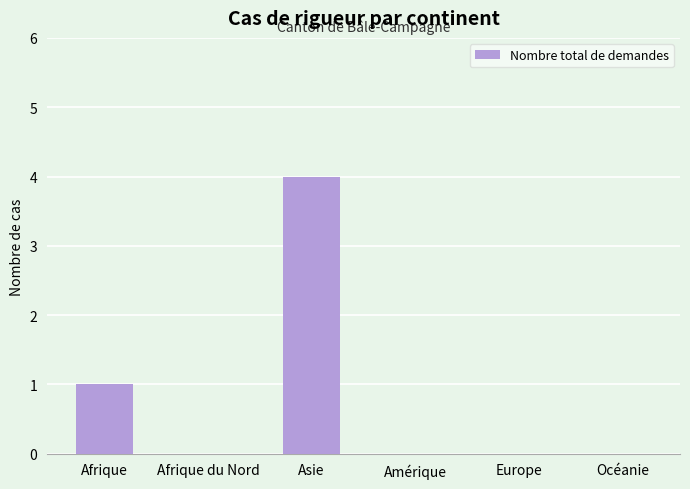

Is it true that the value at Afrique du Nord is 0?

True